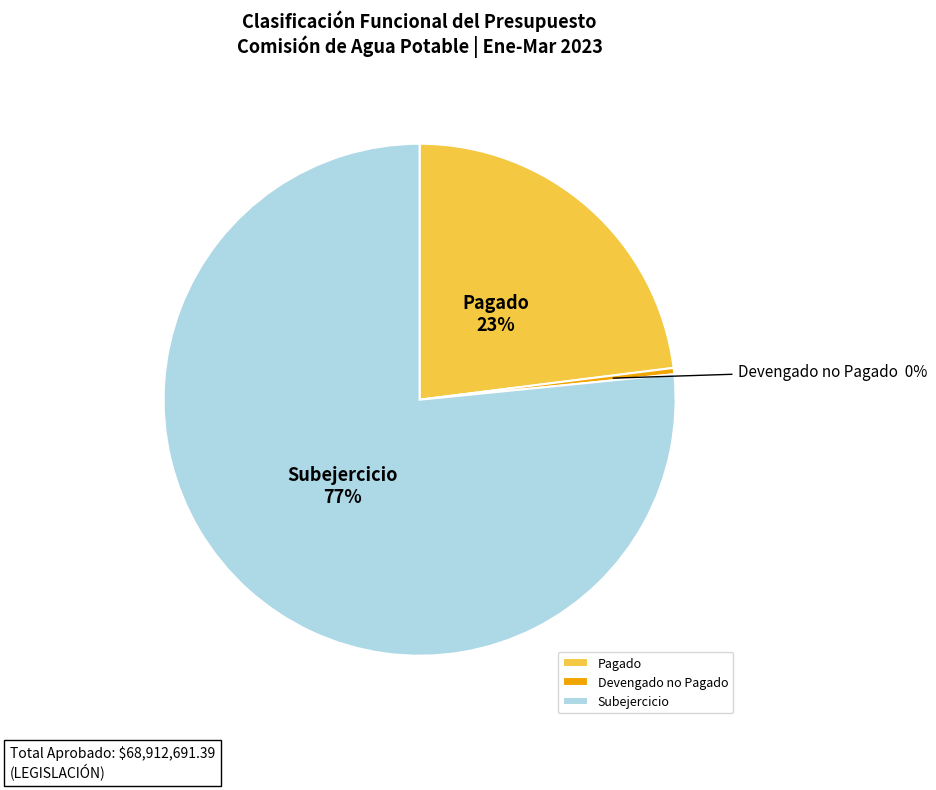

Combined, do Devengado no Pagado and Pagado account for over 50%?

No